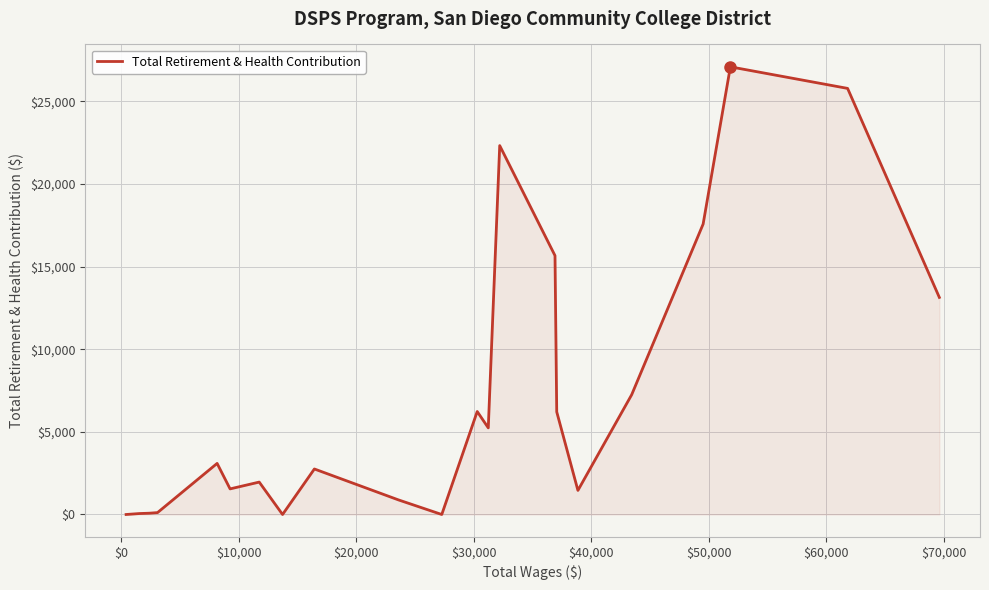

What is the difference between the maximum and minimum values?

27085